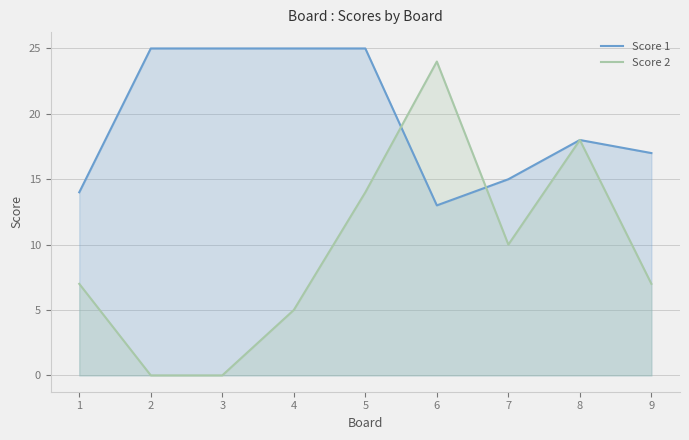

What is the sum of all Score 2 values?

85